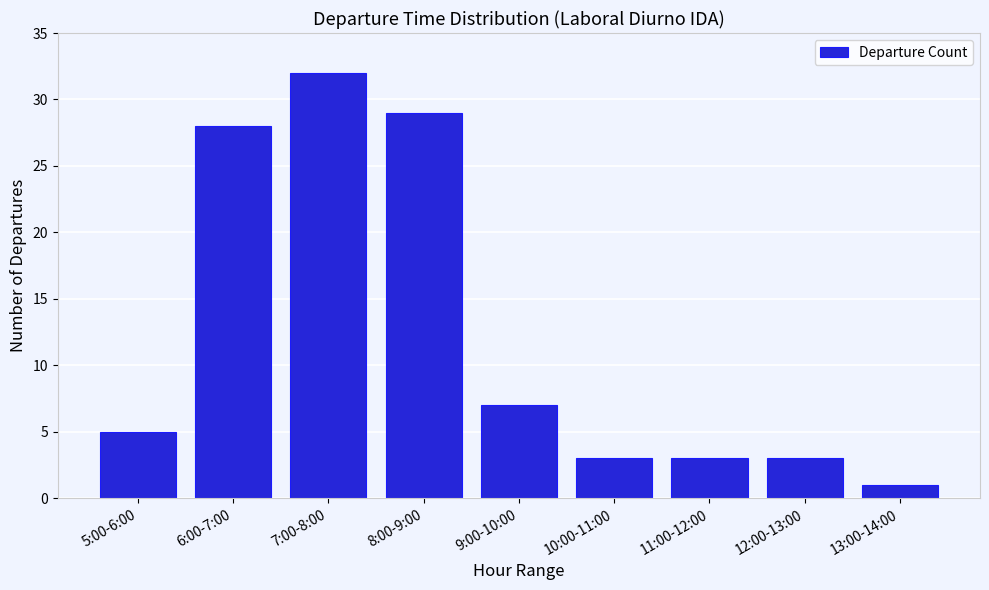

Reading left to right, transcribe all the data shown in this chart.

5:00-6:00=5	6:00-7:00=28	7:00-8:00=32	8:00-9:00=29	9:00-10:00=7	10:00-11:00=3	11:00-12:00=3	12:00-13:00=3	13:00-14:00=1